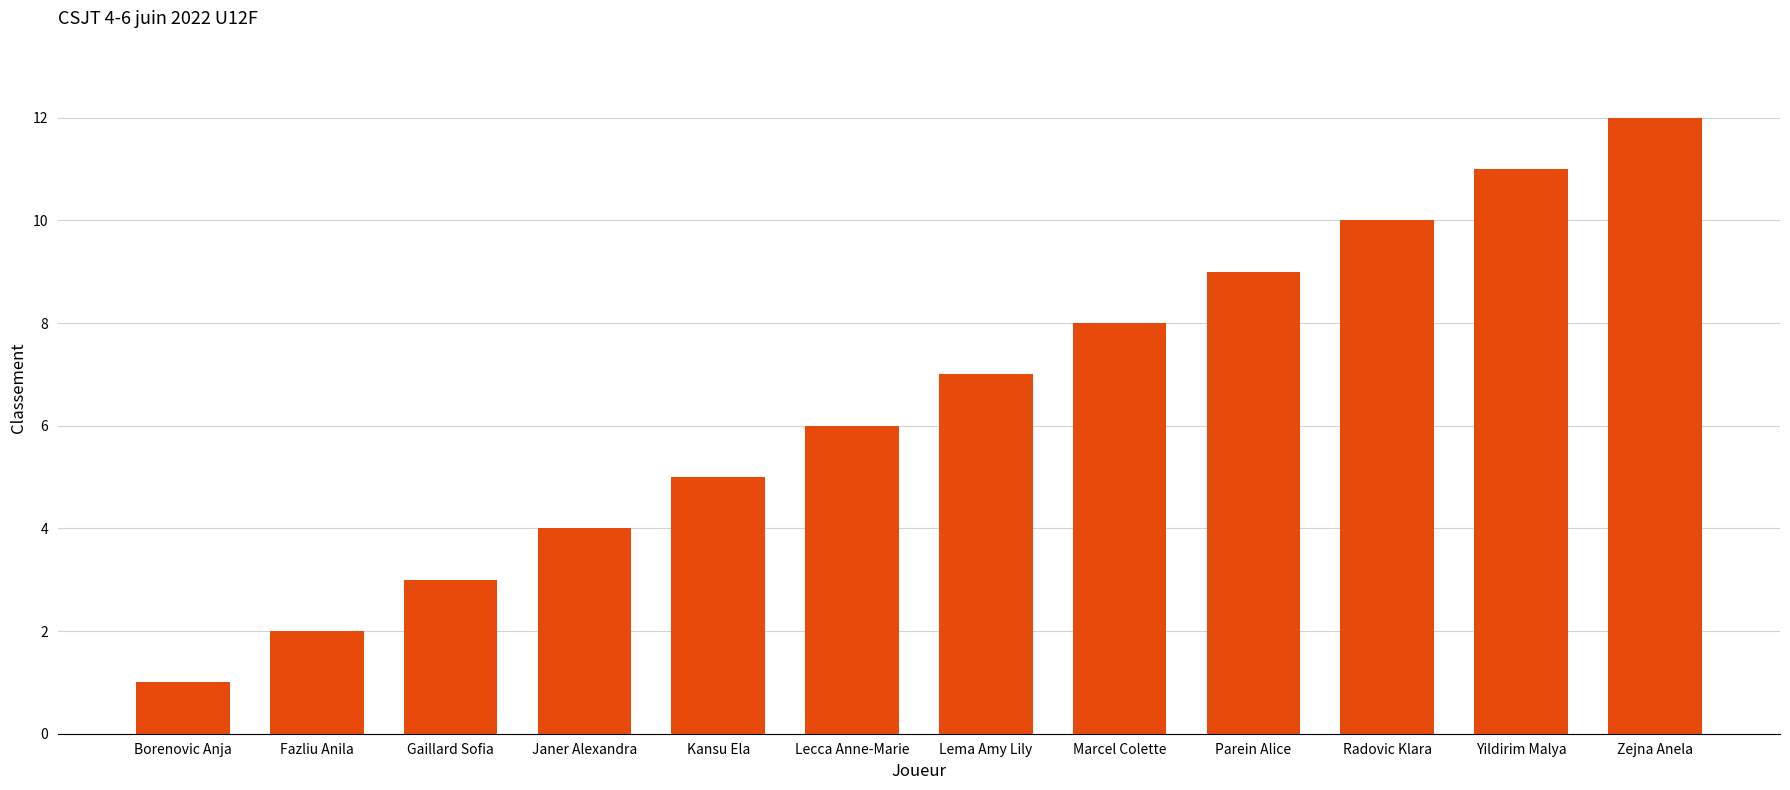

Does the chart contain any negative values?

No